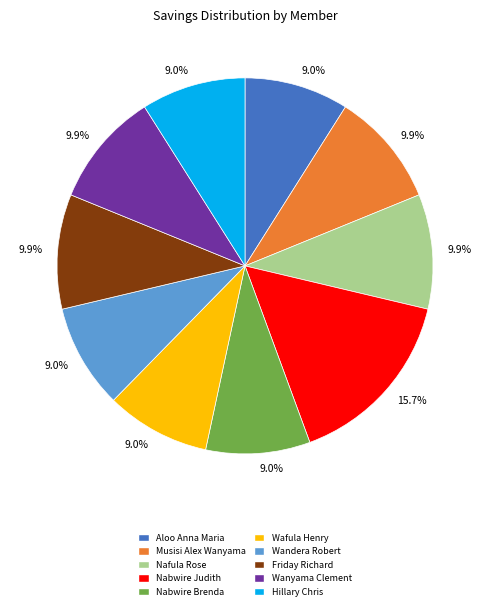

Is there a majority slice in this chart?

No